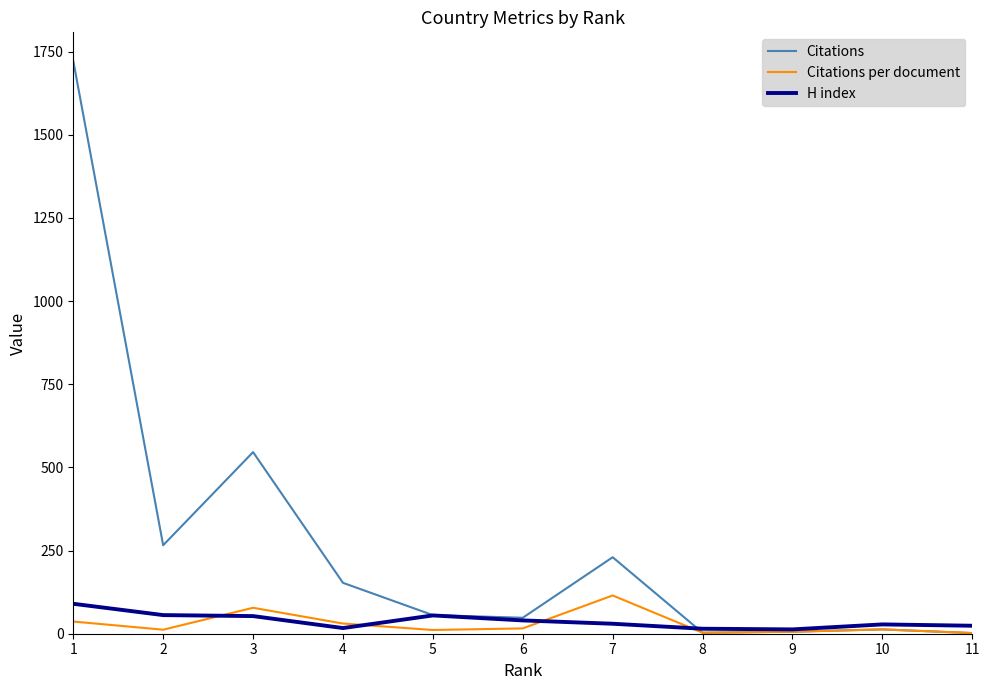

What is the lowest value of the H index series?

13.0